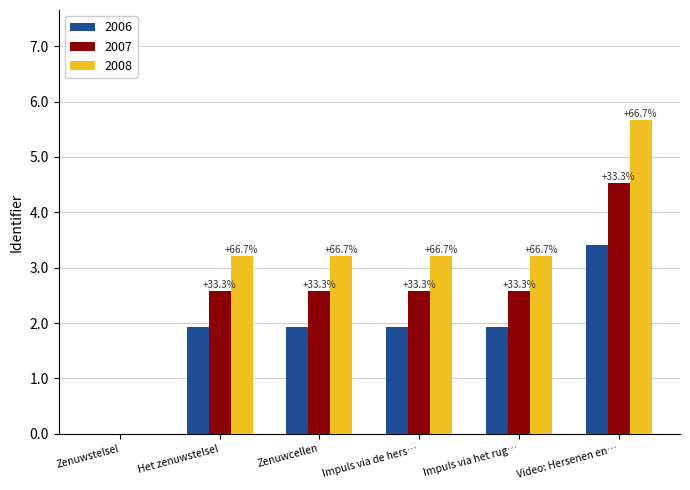

At which category does the chart reach its minimum across all series?

Zenuwstelsel